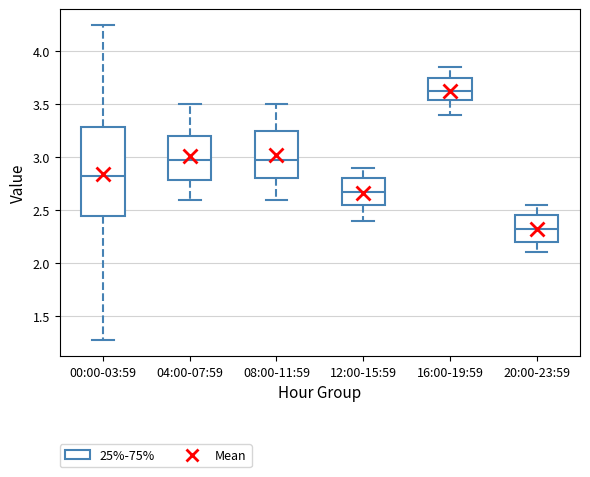

Where is the lower edge of the box for 04:00-07:59 on the y-axis? The values are not printed on the chart, so give them approximately, as read against the axis.

2.80